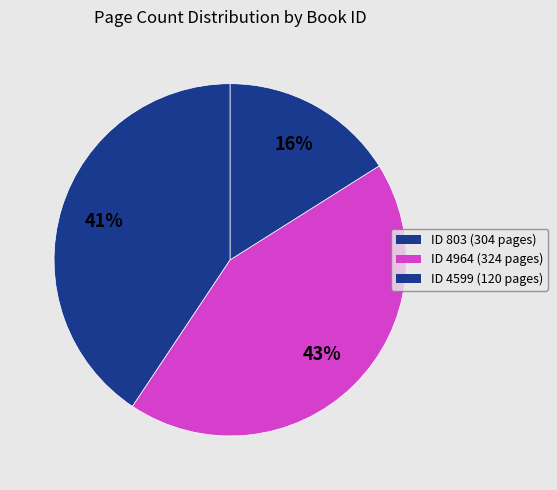

Which category has the biggest portion of the pie?

4964